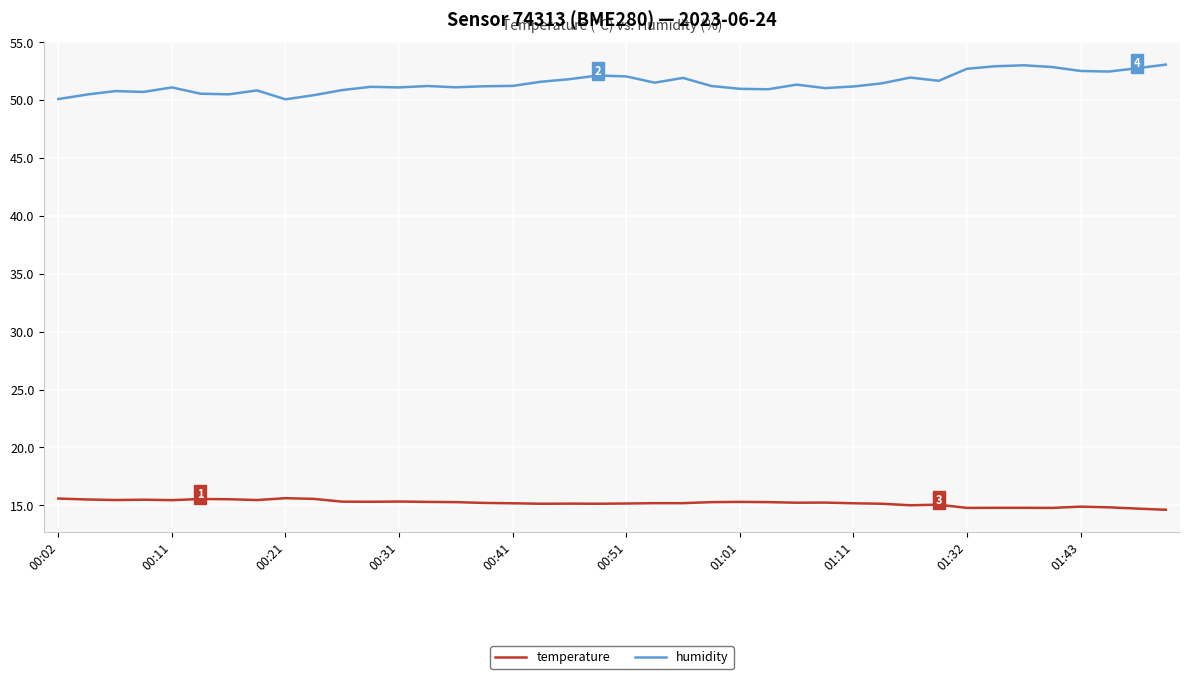

True or false: temperature and humidity cross at least once.

False